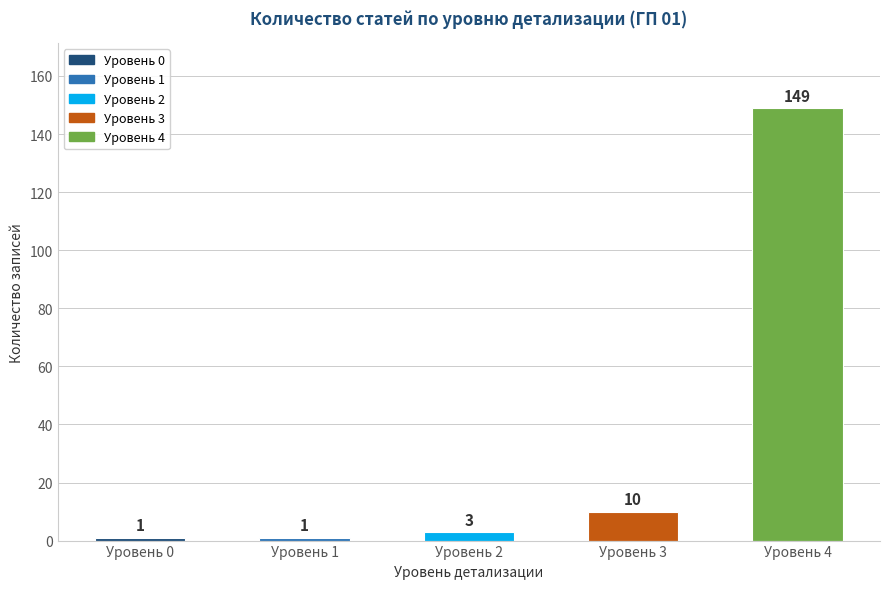

The chart shows a value of 10 at Уровень 3. True or false?

True